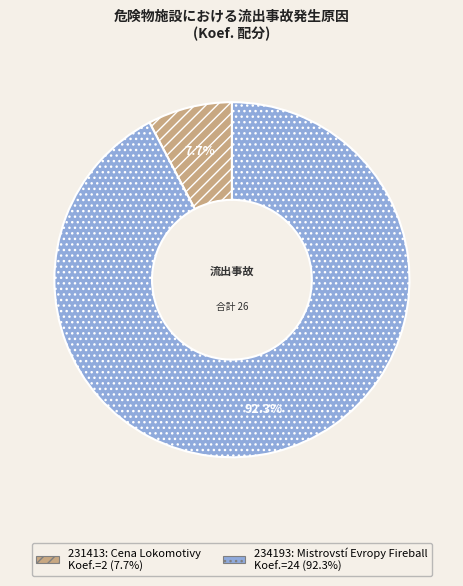

How many segments does this pie chart have?

2